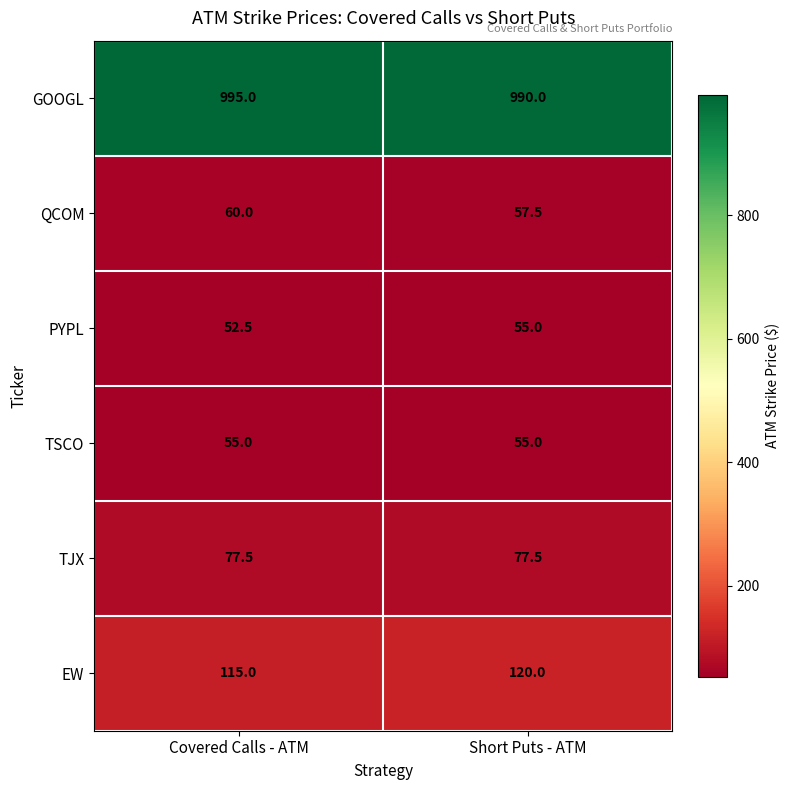

At how many categories does at least one series exceed 716?

2